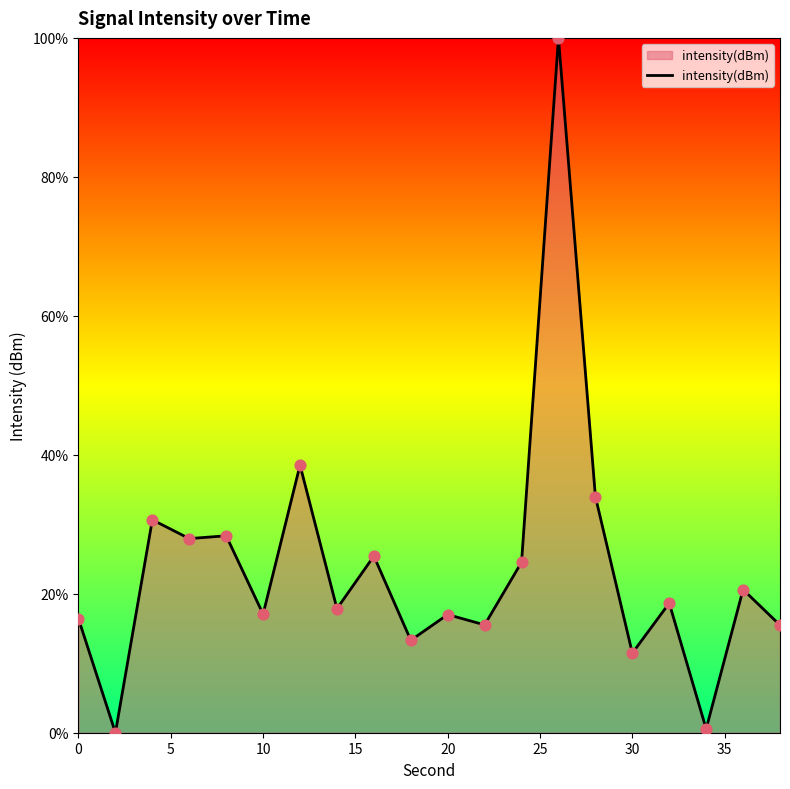

What is the greatest value displayed?

100.0